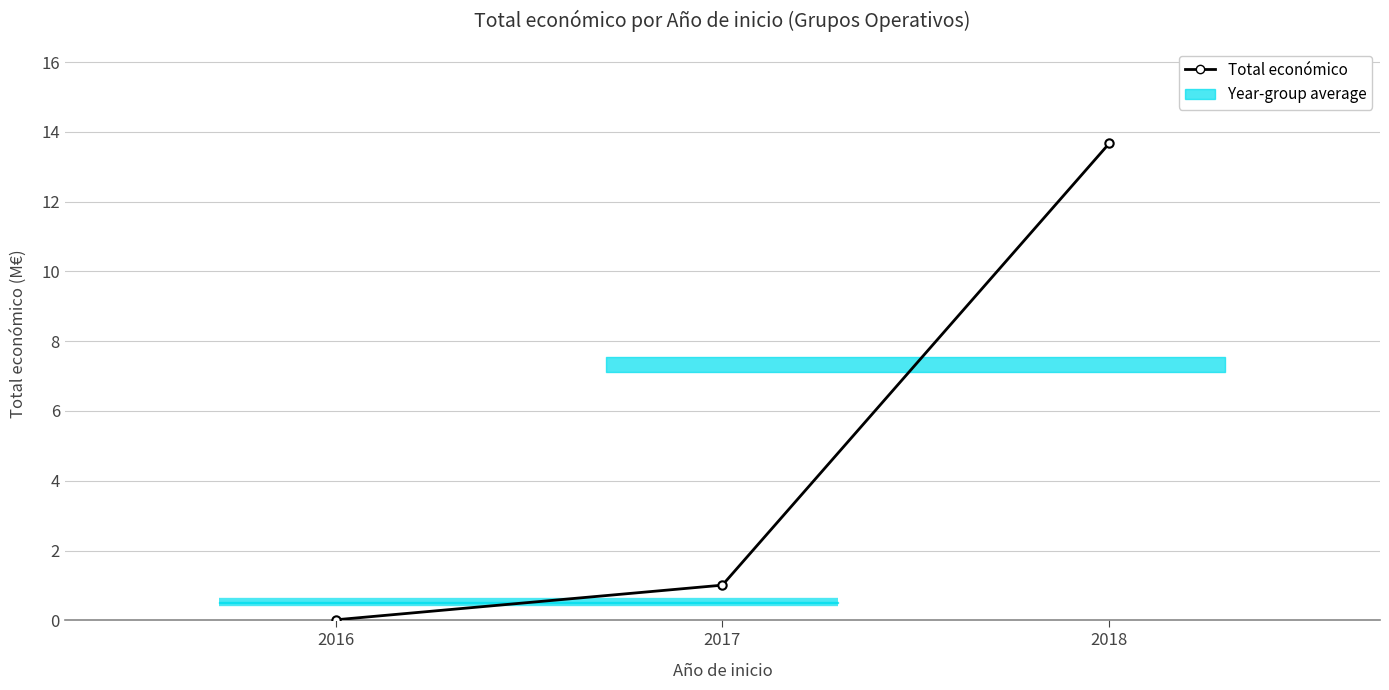

What is the sum of the values at 2016 and 2018?

13.7